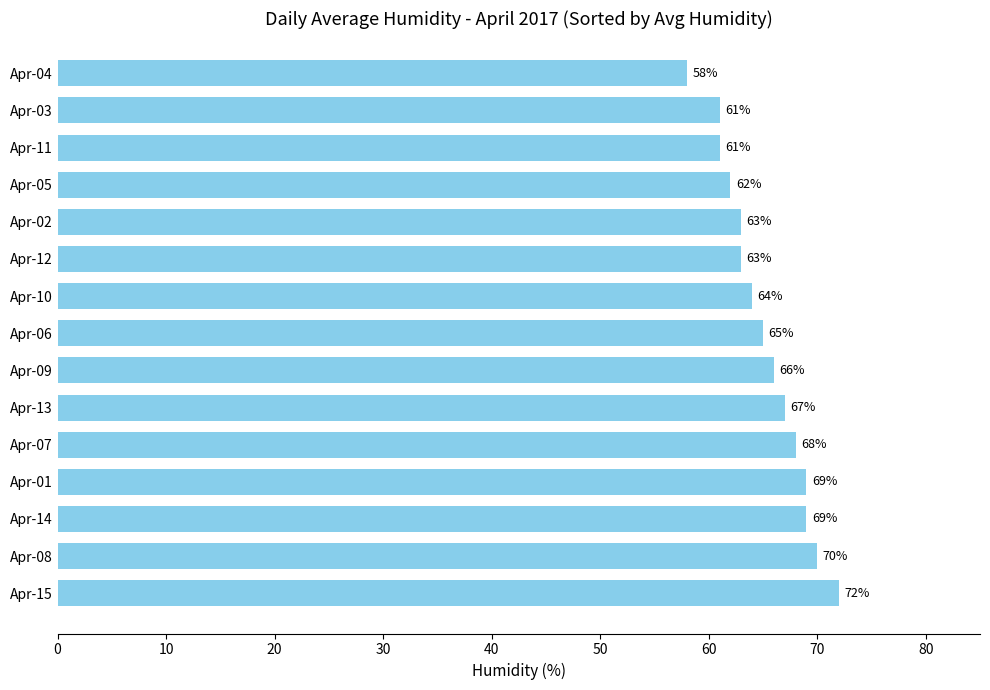

The chart shows a value of 97 at Apr-06. True or false?

False